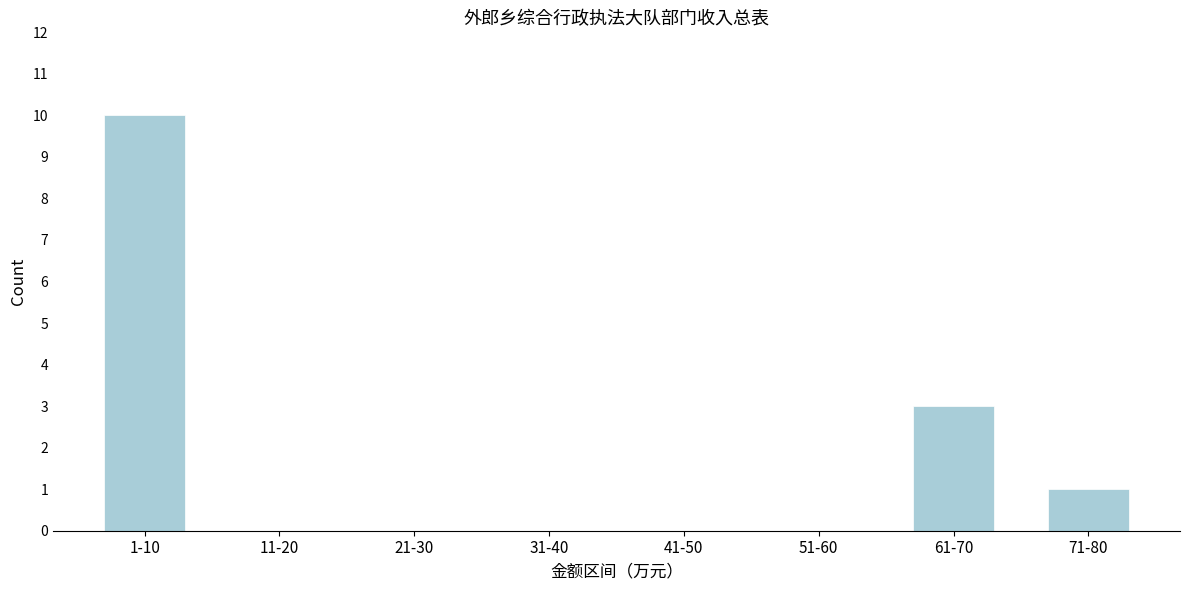

Reading left to right, extract all data points from this chart.

1-10=10	11-20=0	21-30=0	31-40=0	41-50=0	51-60=0	61-70=3	71-80=1